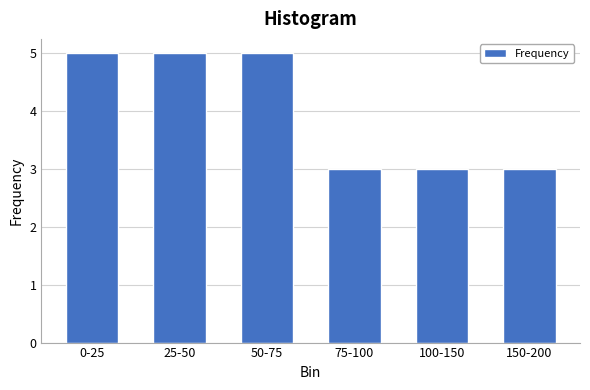

Reading left to right, what are all the values shown in this chart?

5	5	5	3	3	3